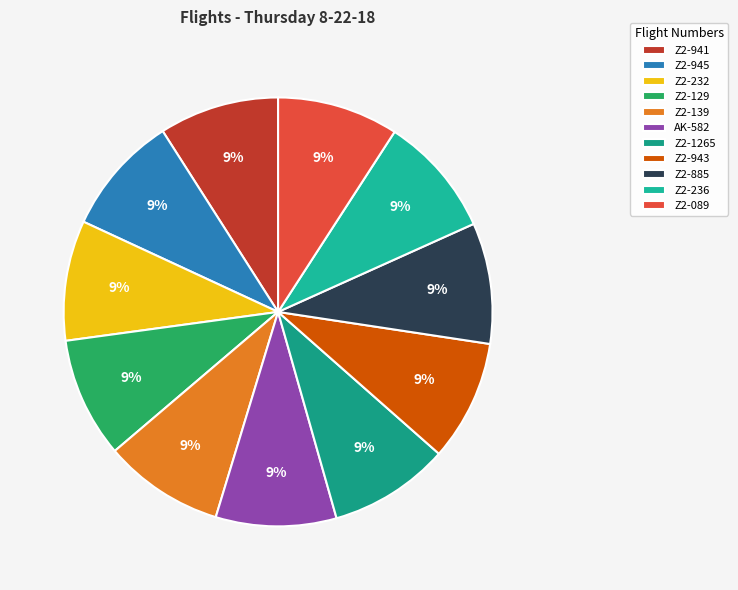

Count the number of slices in the pie.

11